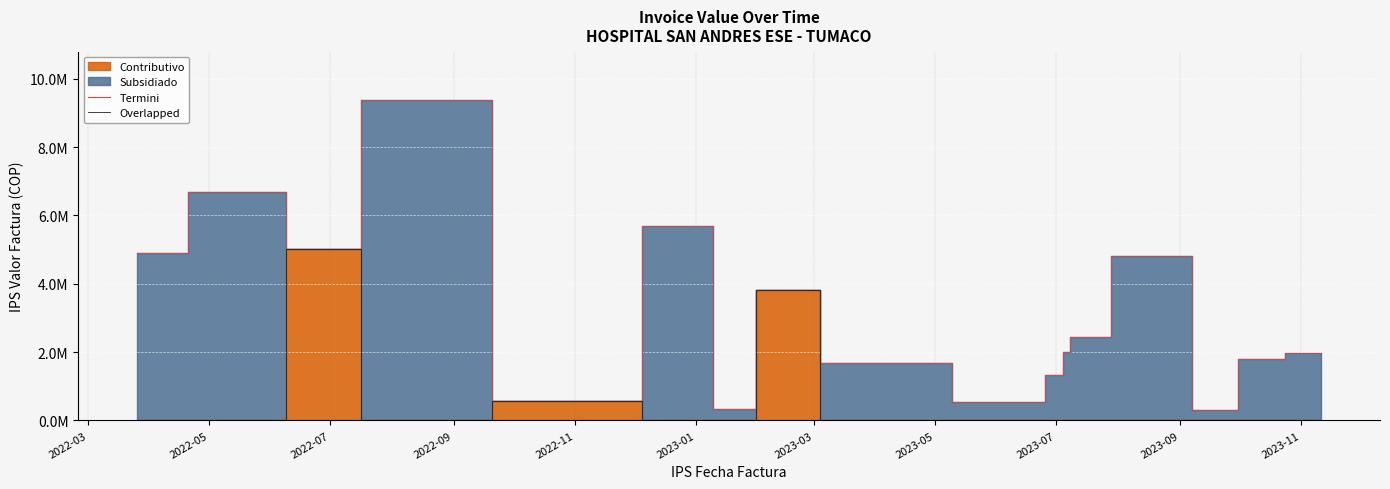

At which label is Overlapped closest to 2501850?

2023-05